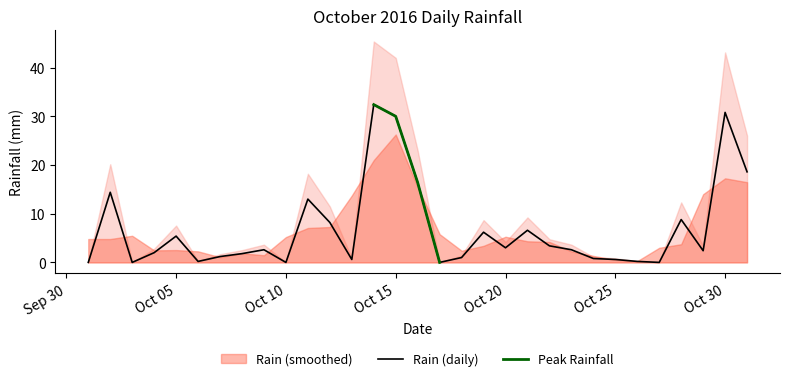

What is the sum of the values at 2016-10-31 and 2016-10-21?

25.2